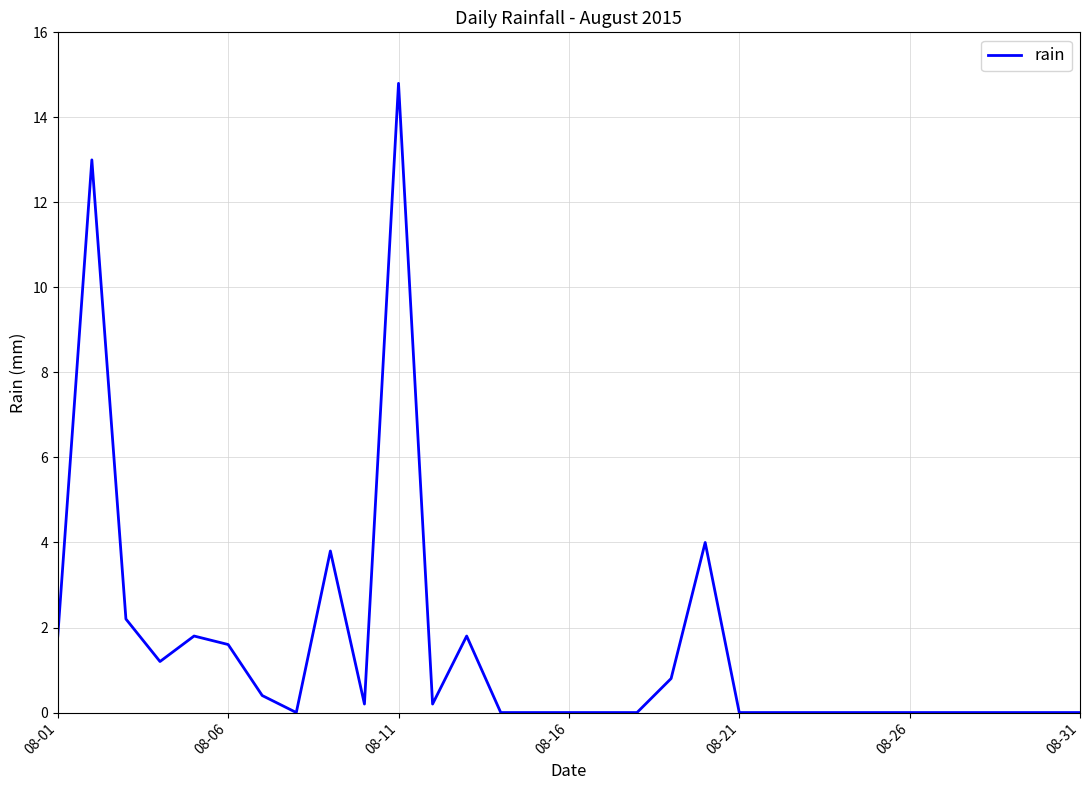

What is the greatest value displayed?

14.8